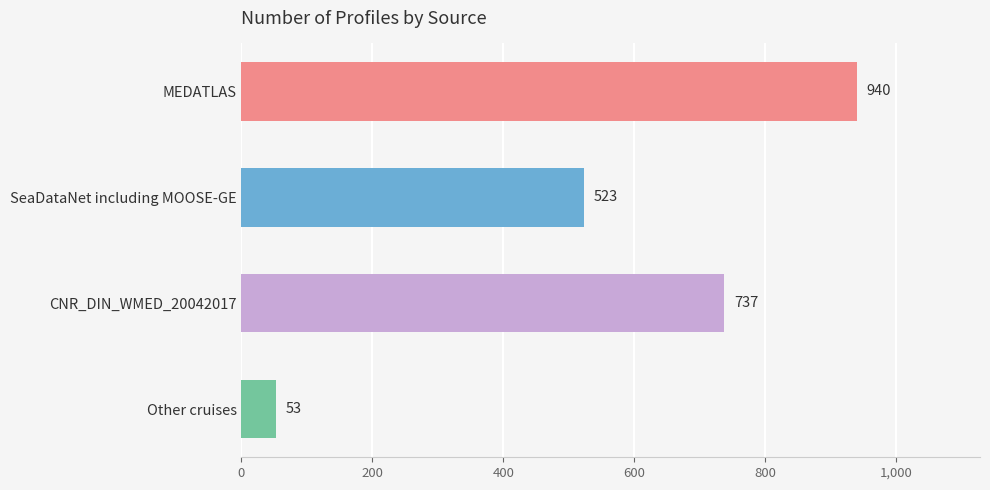

What is the change in value from MEDATLAS to Other cruises?

-887